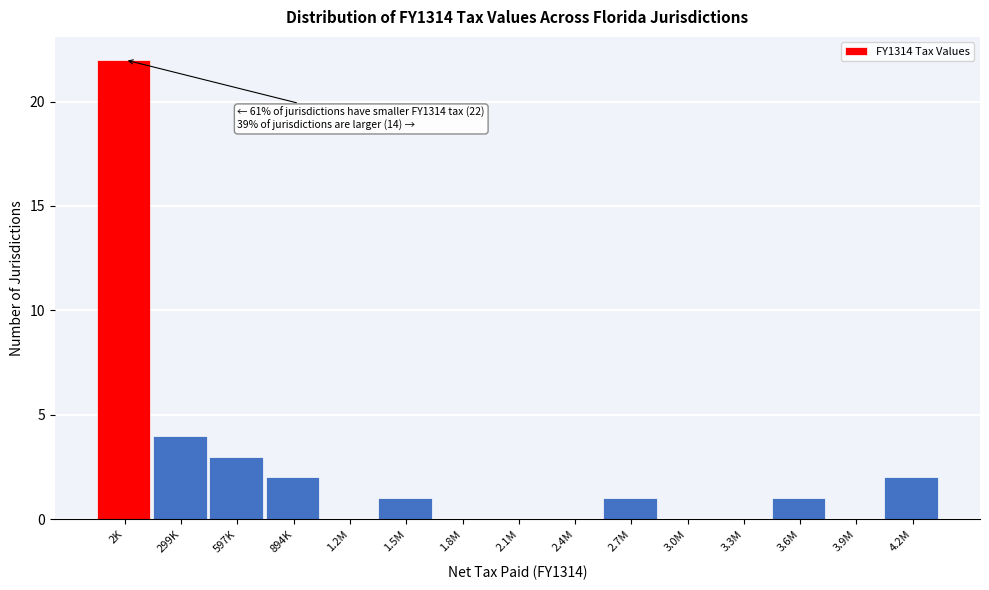

Reading left to right, what are all the values shown in this chart?

2K=22	299K=4	597K=3	894K=2	1.2M=0	1.5M=1	1.8M=0	2.1M=0	2.4M=0	2.7M=1	3.0M=0	3.3M=0	3.6M=1	3.9M=0	4.2M=2